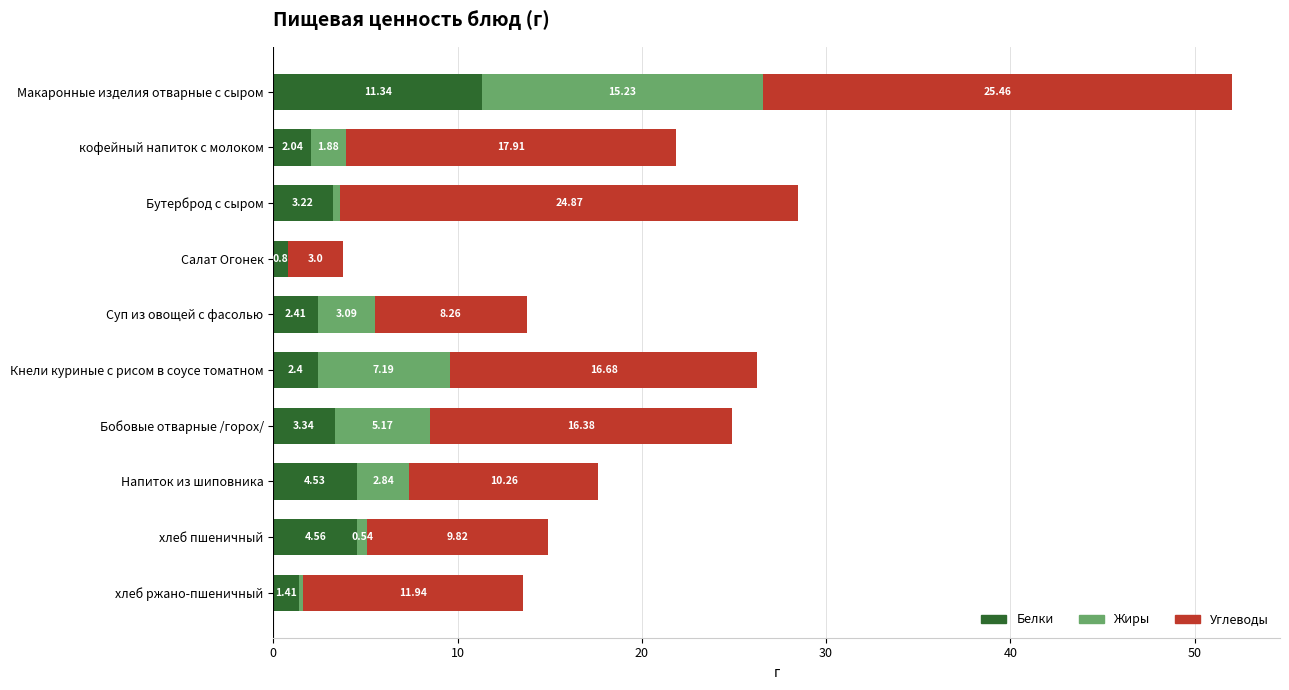

At which label does Белки reach its peak?

Макаронные изделия отварные с сыром